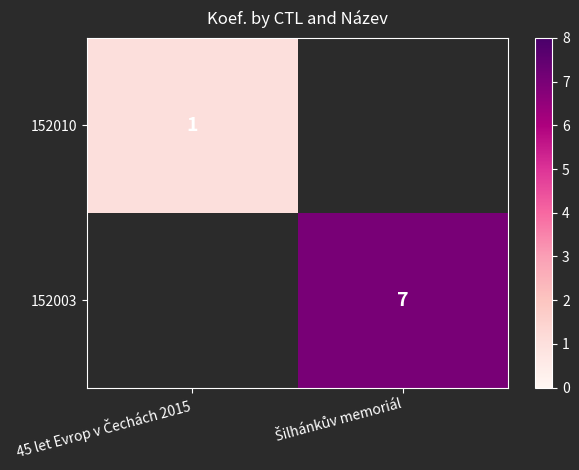

Where is 152010 nearest to the value 1?

45 let Evrop v Čechách 2015